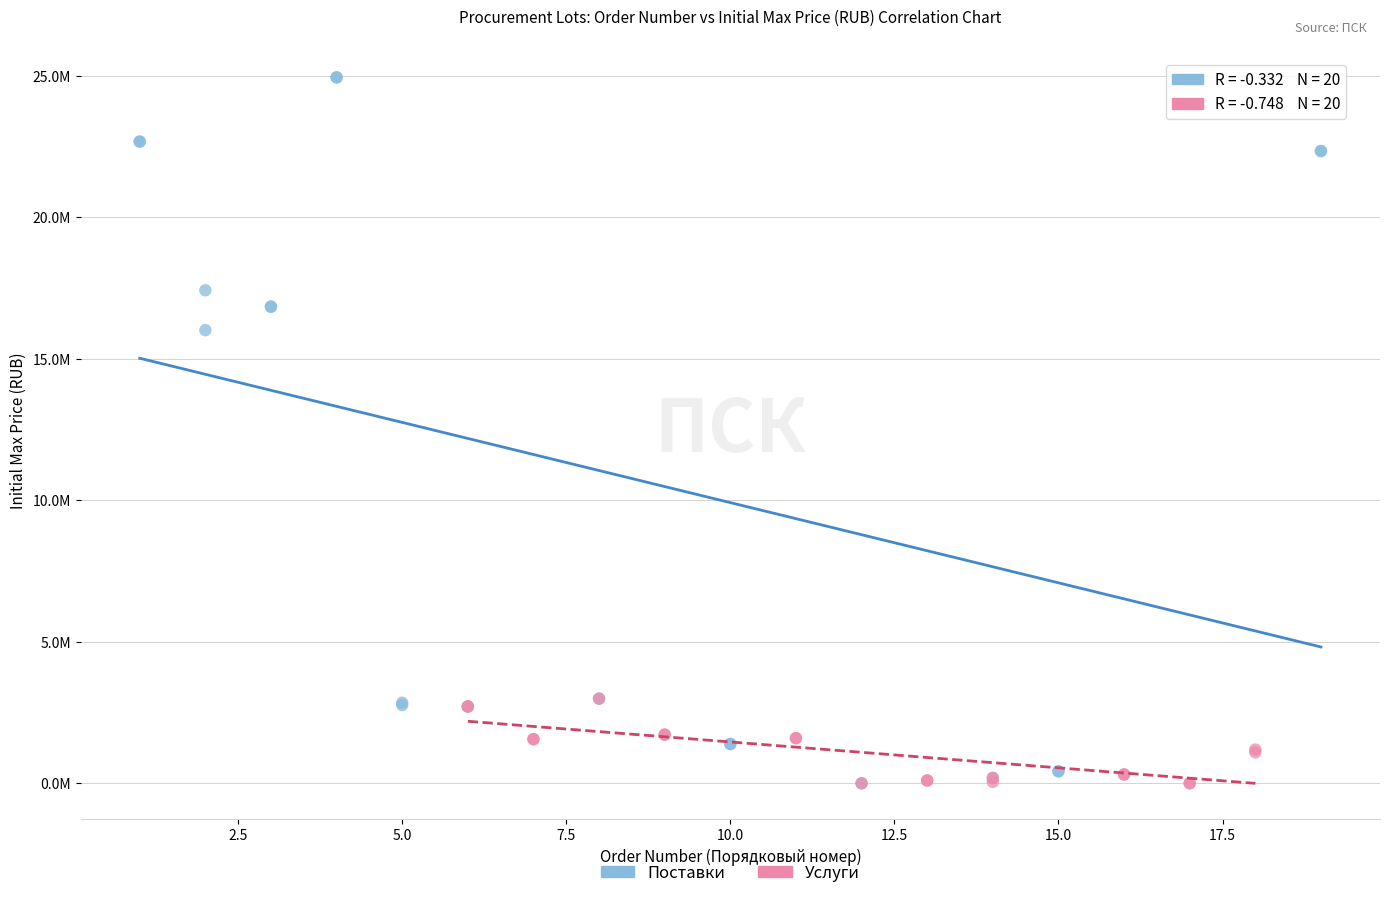

What are all the series names shown in the legend?

Поставки, Услуги